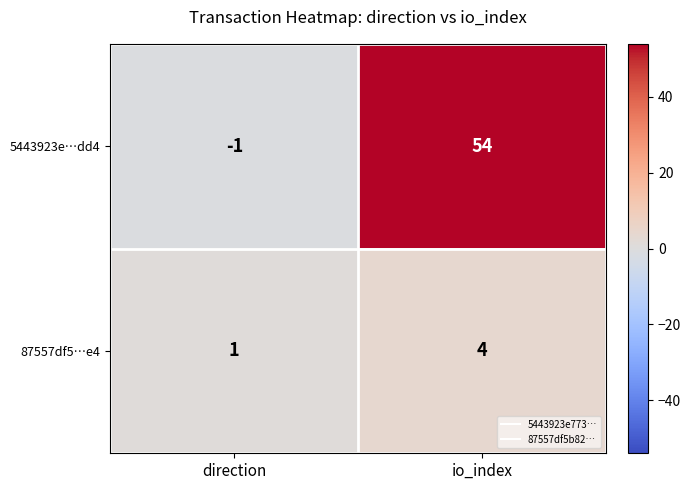

Which series has the largest range (max minus min)?

5443923e…dd4